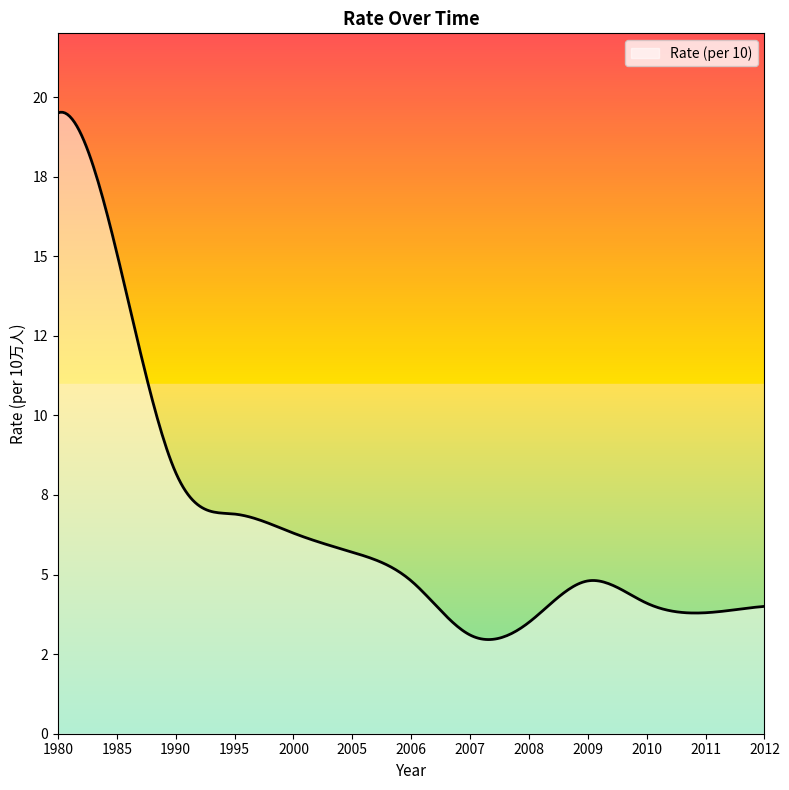

Does the chart display data point markers on the line(s)?

No